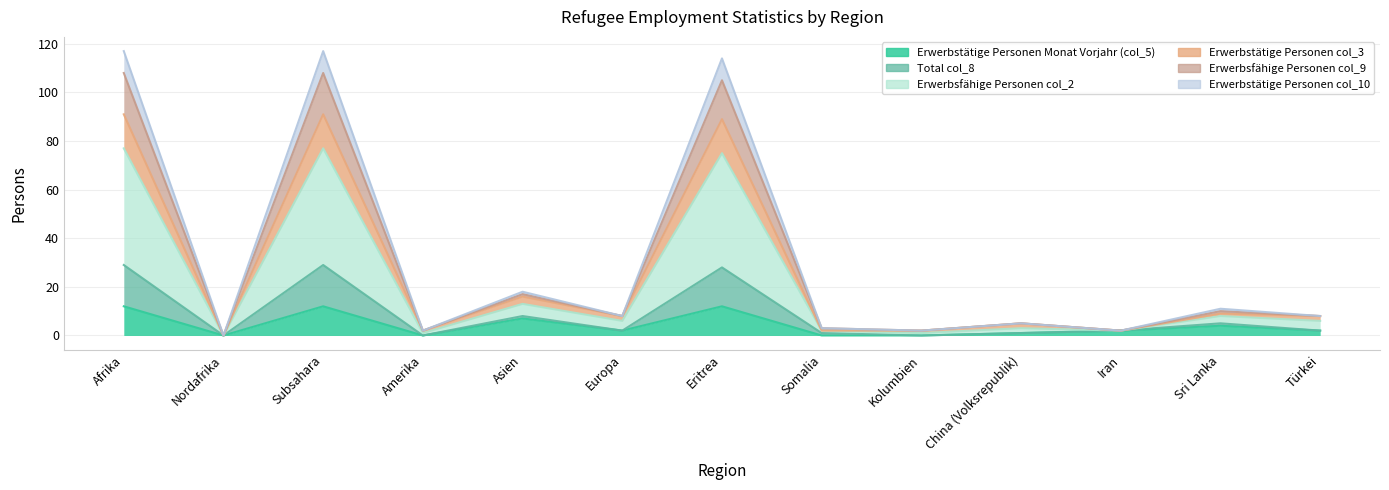

At which category does the chart reach its minimum across all series?

Nordafrika